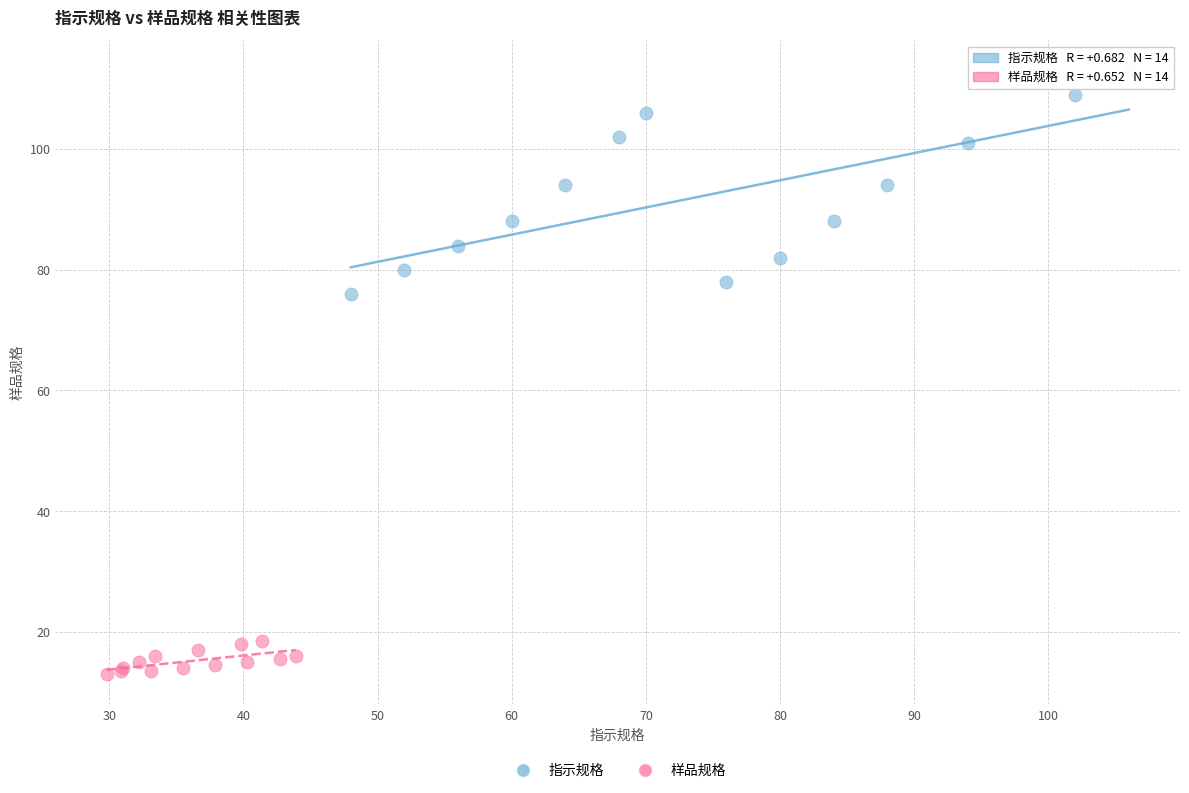

Which series contains the lowest Y value?

样品规格